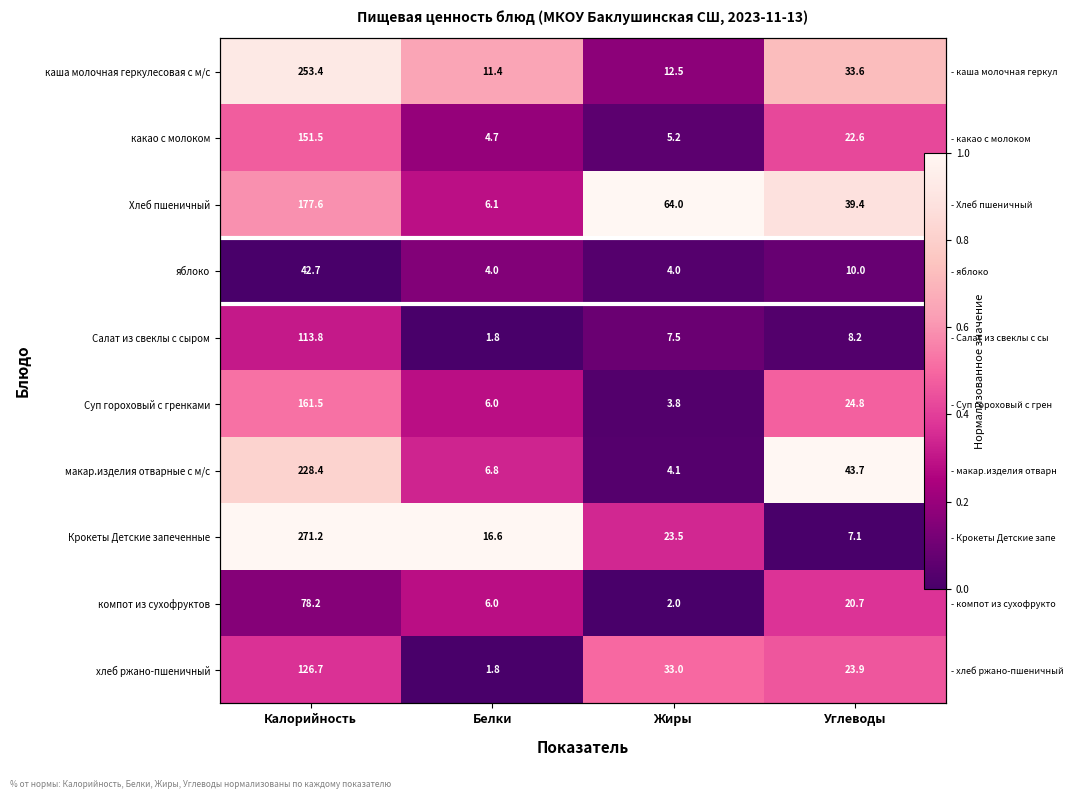

What is the approximate value of каша молочная геркулесовая с м/с at Калорийность?

0.9